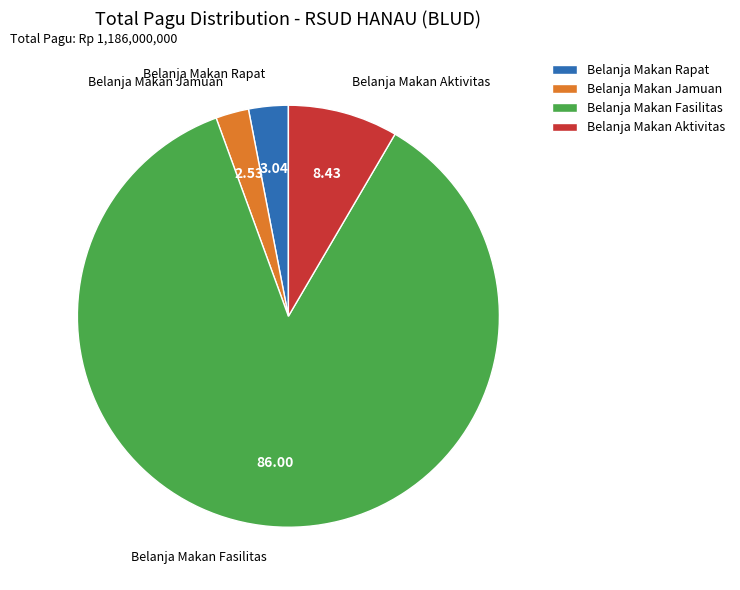

Approximately how many times larger is the value at Belanja Makan Rapat compared to Belanja Makan Jamuan?

1.2